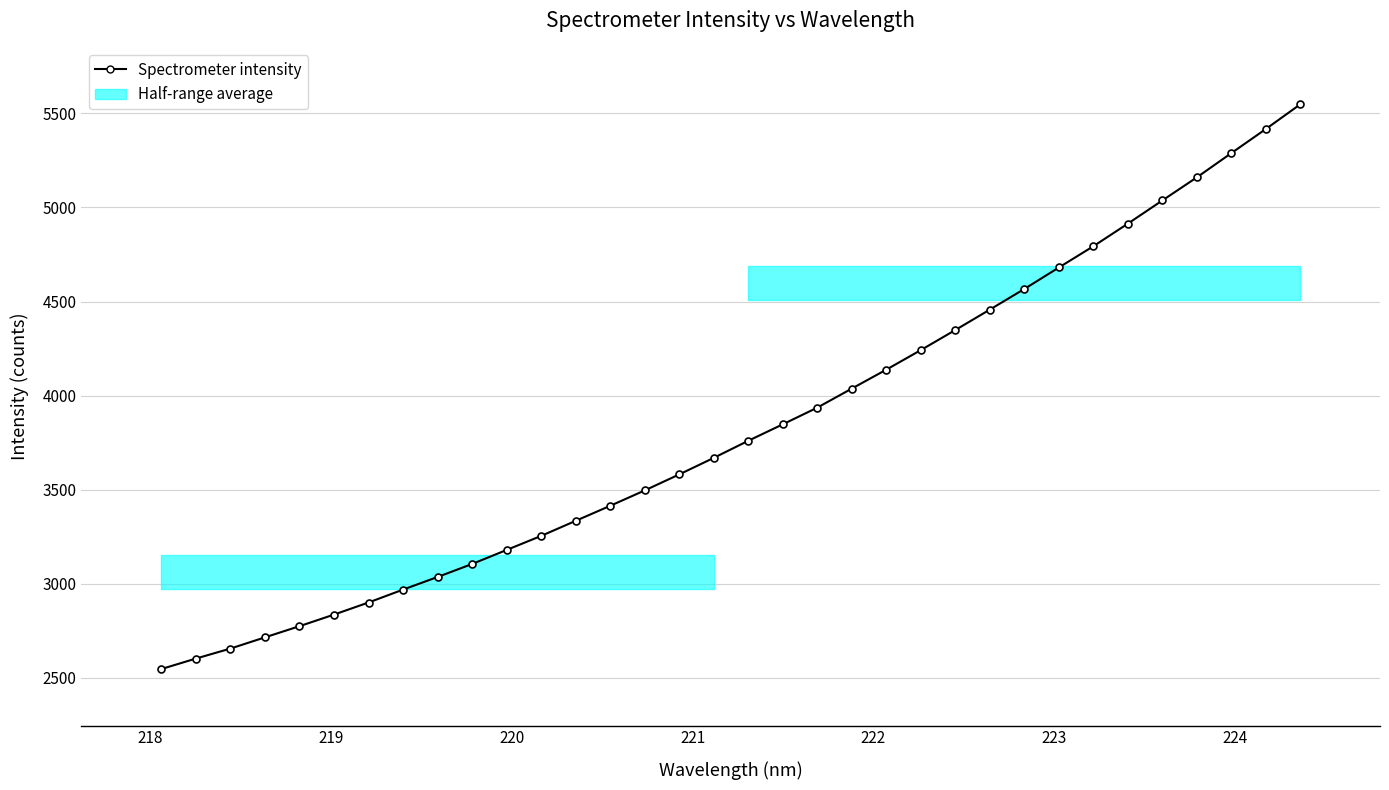

What is the greatest value displayed?

5548.0